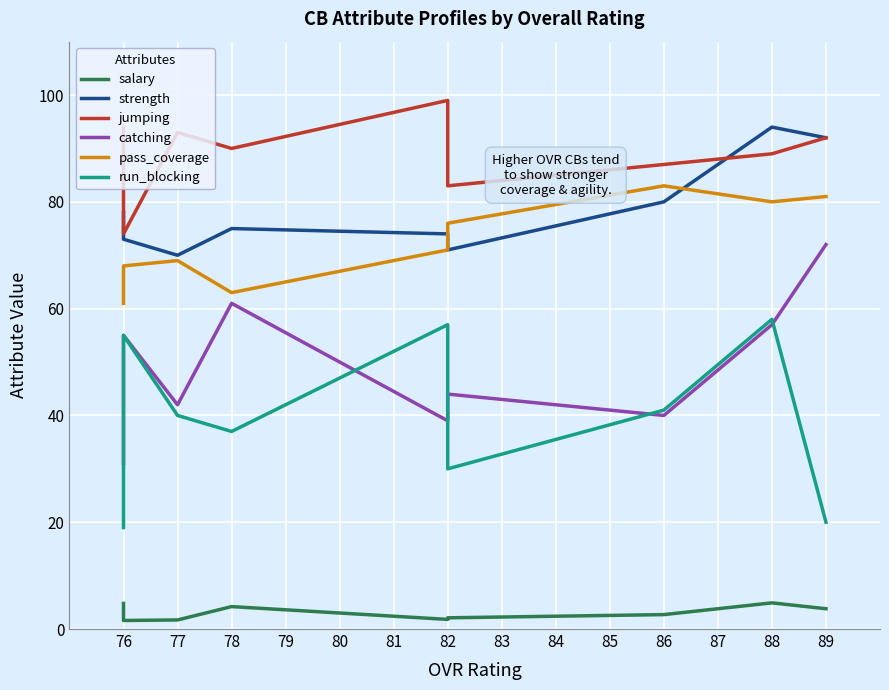

What are all the series names shown in the legend?

salary, strength, jumping, catching, pass_coverage, run_blocking